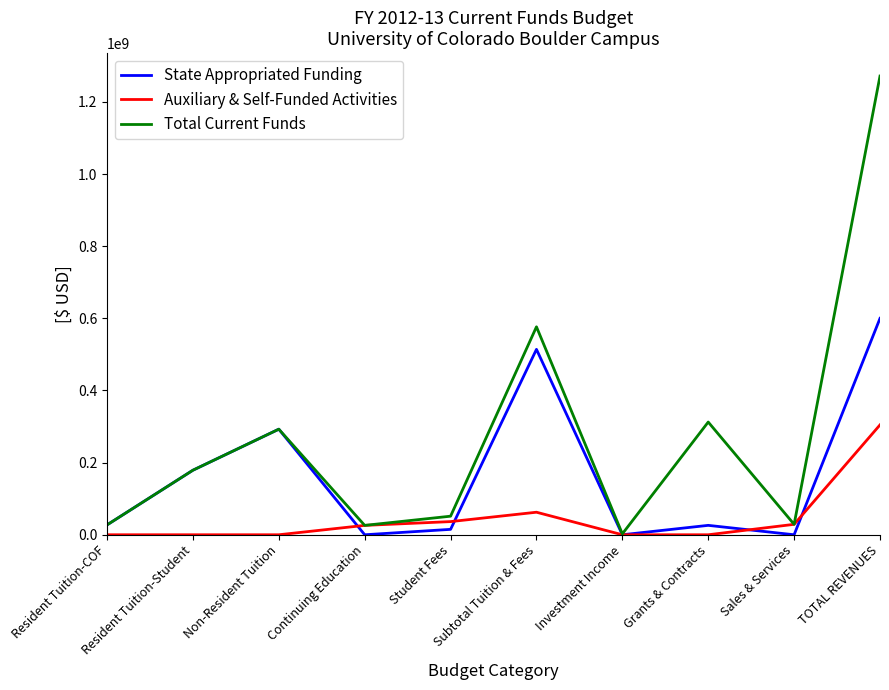

Which series changed the most between Resident Tuition-Student and Investment Income?

State Appropriated Funding